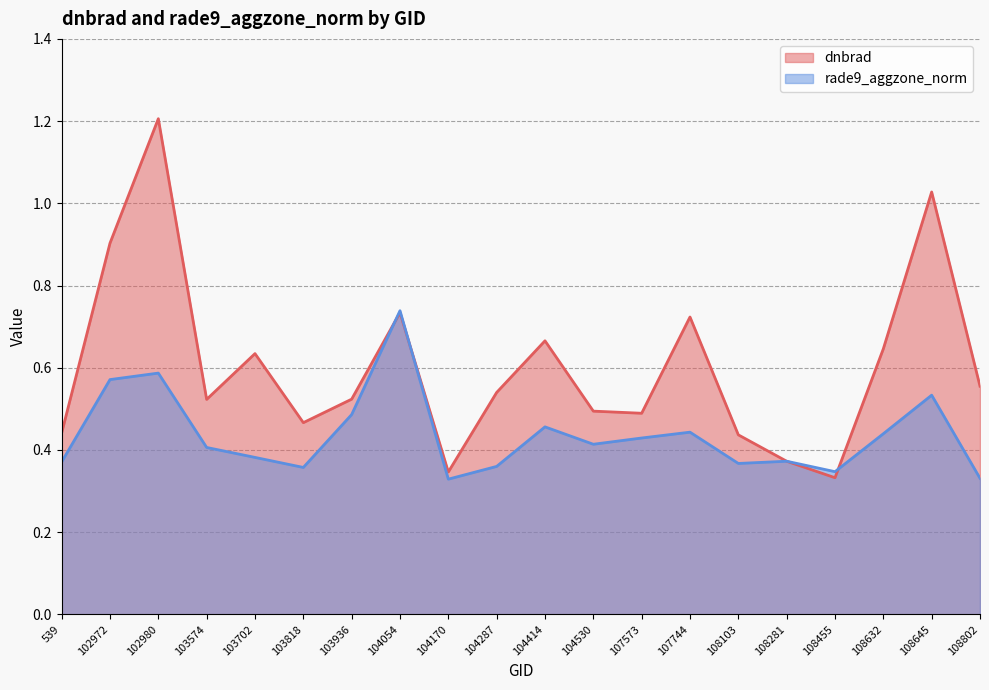

What is the difference between the dnbrad values at 102980 and 103818?

0.7